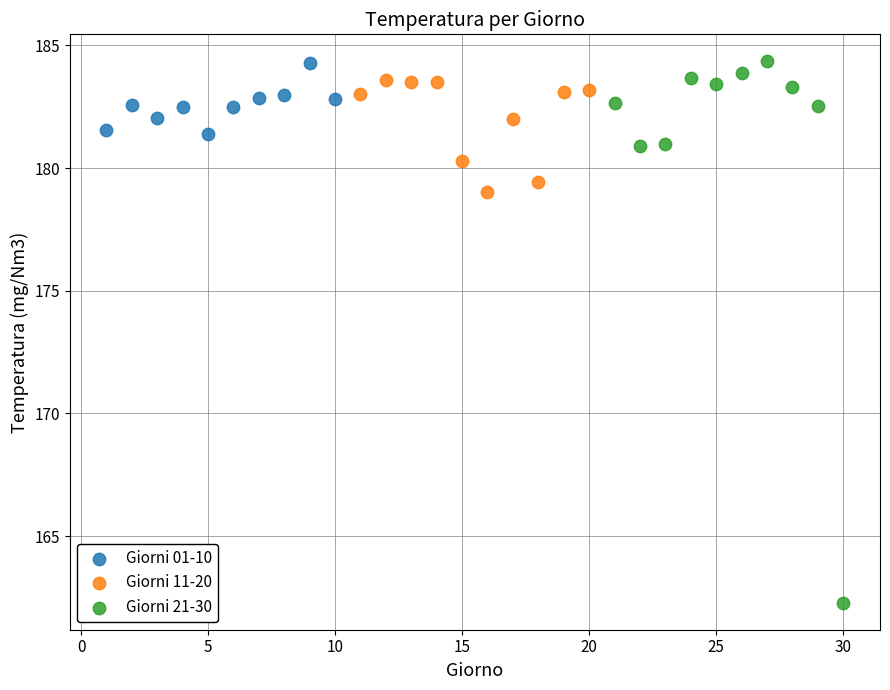

Which series has the largest Y range (max minus min)?

Giorni 21-30